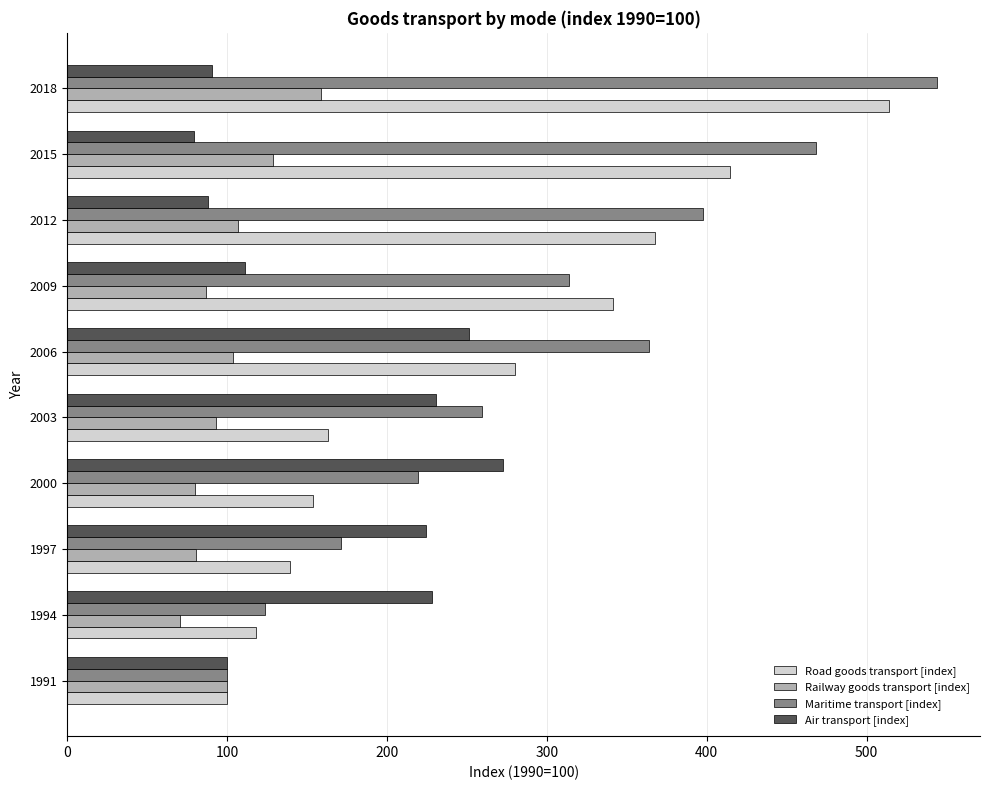

How many data points in Maritime transport [index] are less than 314?

5